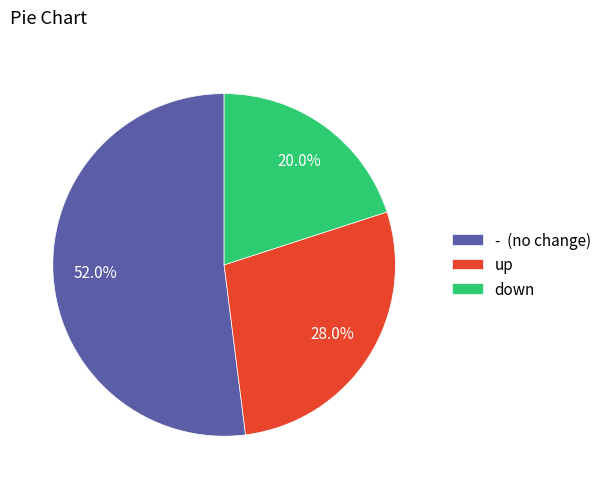

Which category has the smallest portion of the pie?

down